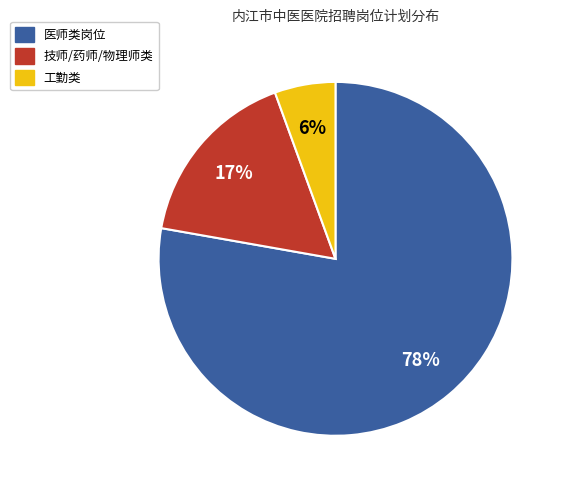

Which slice is the largest?

医师类岗位